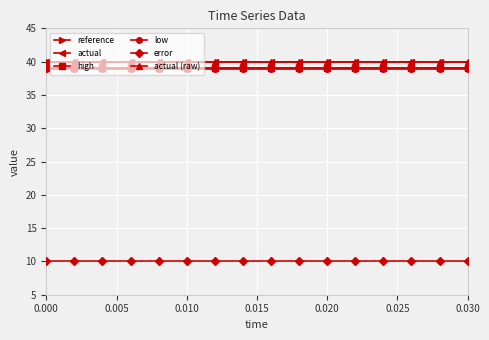

At how many categories does at least one series exceed 39?

16